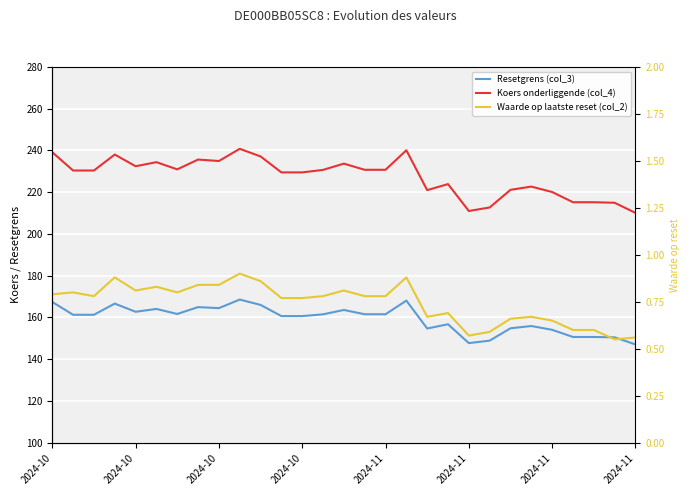

What is the value of the Waarde op laatste reset (col_2) point at the 6th from the left?

0.8